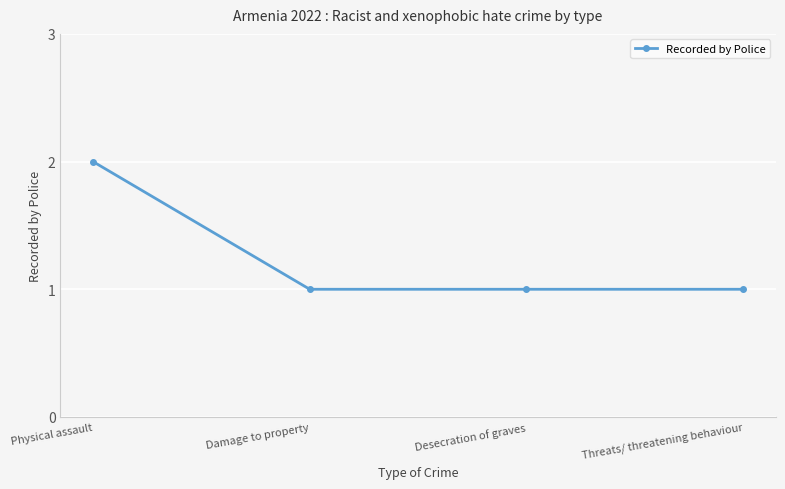

How many categories are shown in the chart?

4